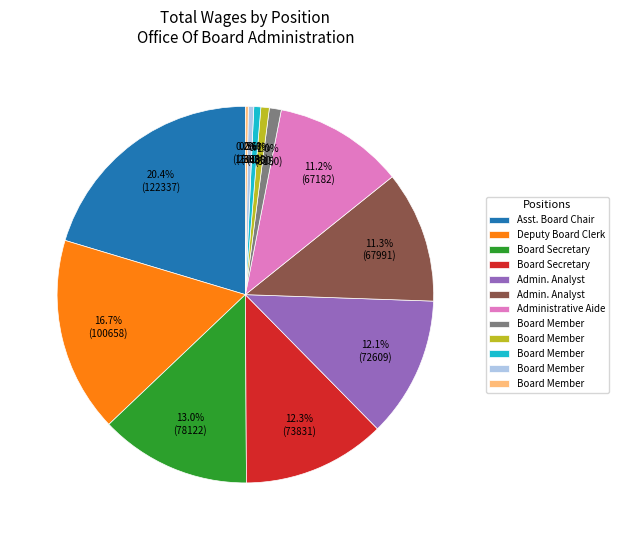

Is there any slice that represents more than half of the pie?

No